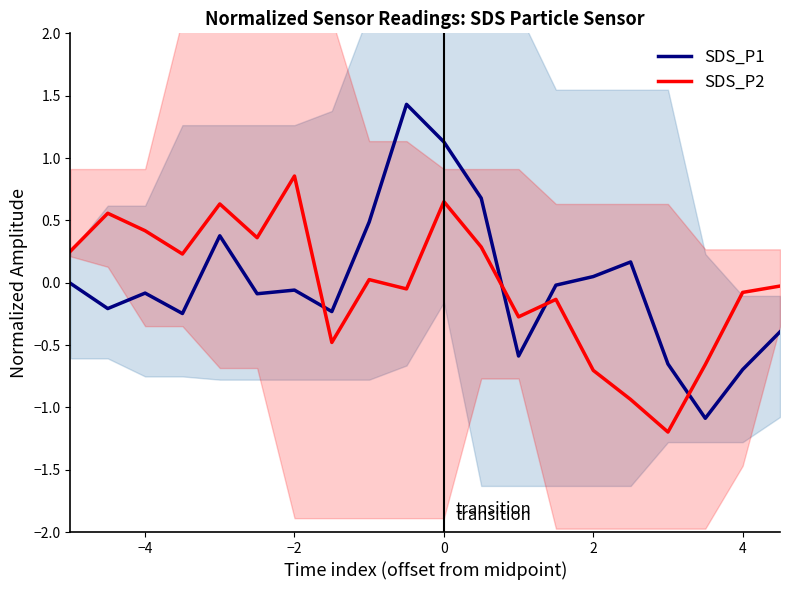

What is the difference between the maximum and second lowest values in the SDS_P2 series?

1.8